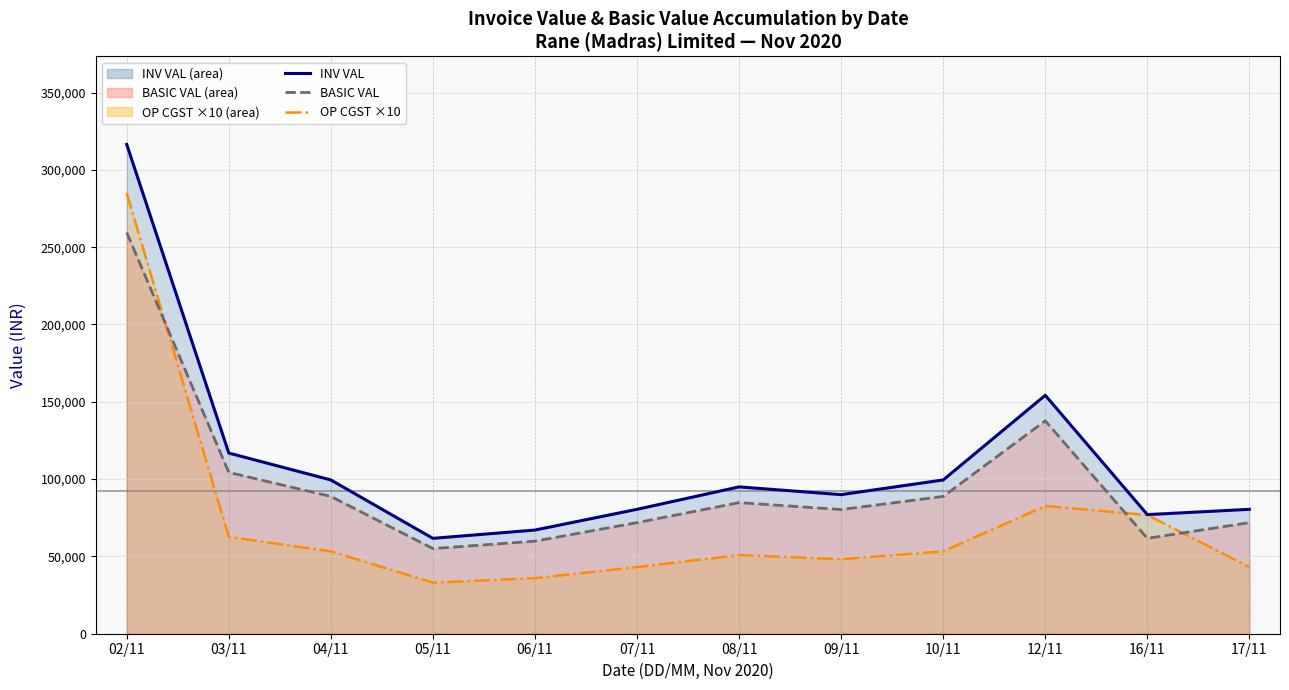

What is the spread (max minus min) of values at 12/11?

71592.6